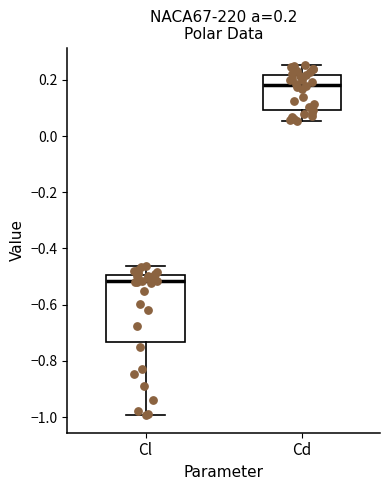

Comparing the boxes themselves (not the whiskers), which one is the tallest?

Cl